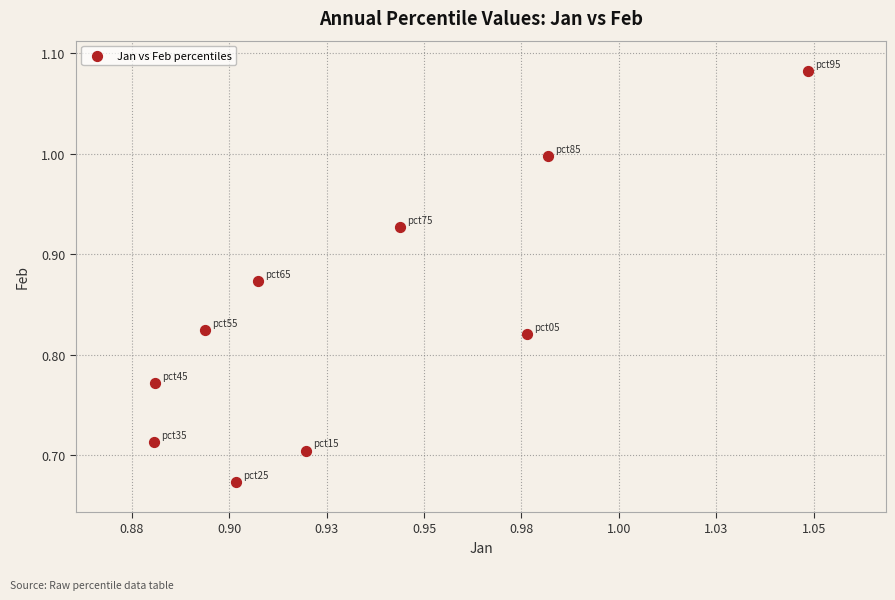

What is the range of Y values (max minus min)?

0.4